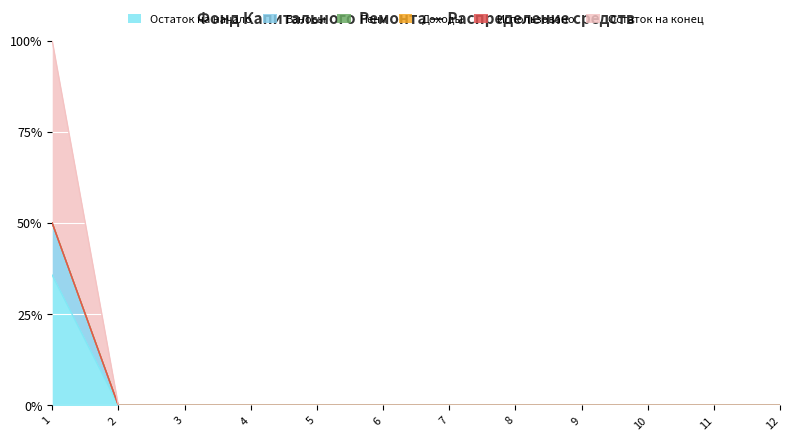

How many lines are shown in the chart?

6